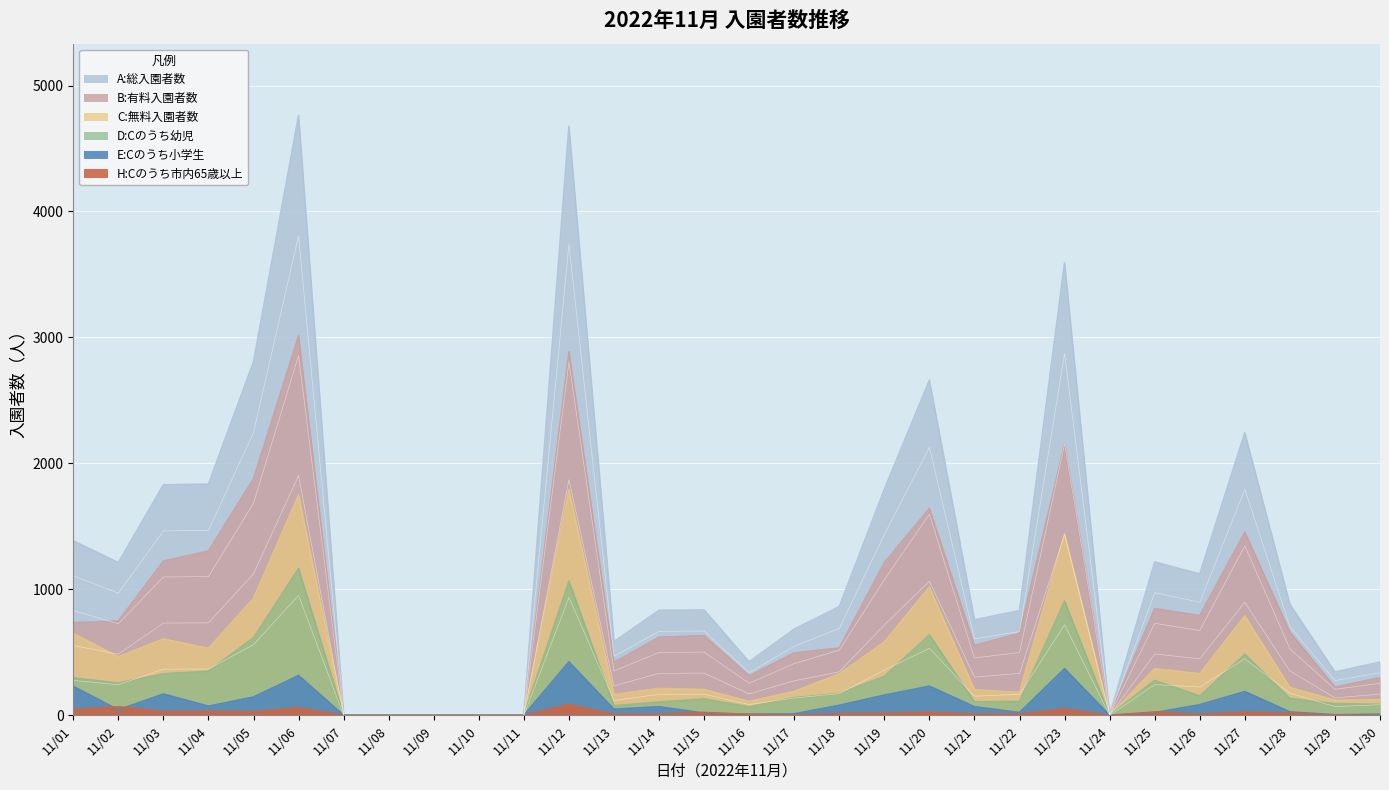

Reading left to right, transcribe all the data shown in this chart.

A:総入園者数: 1385	1212	1830	1835	2806	4761	0	0	0	0	0	4677	585	833	836	424	684	862	1794	2660	758	831	3592	0	1217	1122	2242	881	344	422
B:有料入園者数: 736	748	1224	1304	1878	3013	0	0	0	0	0	2886	420	620	632	314	495	534	1212	1642	555	650	2151	0	847	792	1454	660	224	299
C:無料入園者数: 649	464	606	531	928	1748	0	0	0	0	0	1791	165	213	204	110	189	328	582	1018	203	181	1441	0	370	330	788	221	120	123
D:Cのうち幼児: 298	255	329	350	616	1165	0	0	0	0	0	1065	76	105	130	67	140	172	309	639	107	110	907	0	277	153	484	134	92	87
E:Cのうち小学生: 230	43	169	72	145	316	0	0	0	0	0	424	48	68	17	8	11	79	160	231	68	22	370	0	21	84	188	27	4	9
H:Cのうち市内65歳以上: 45	67	30	32	28	59	0	0	0	0	0	85	8	9	22	7	3	13	16	24	11	9	51	0	26	8	25	18	2	0